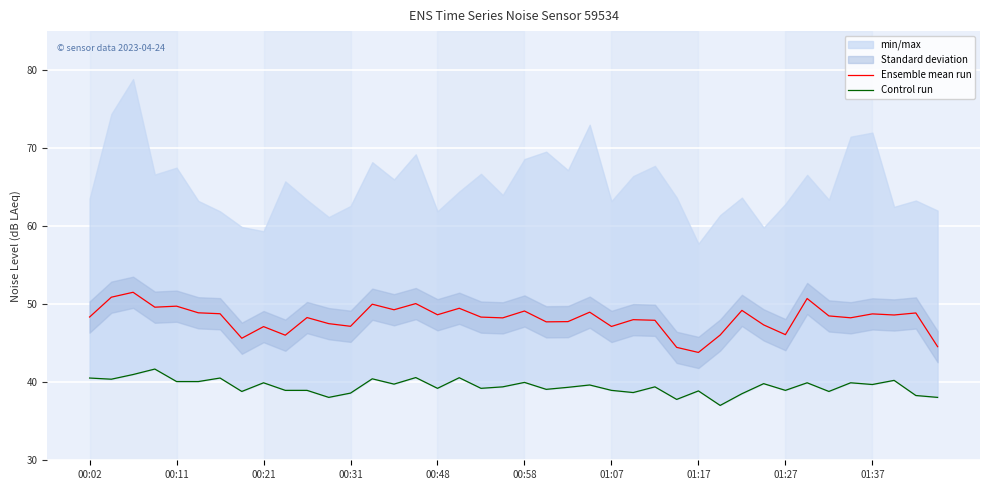

What is the greatest value displayed?

51.5